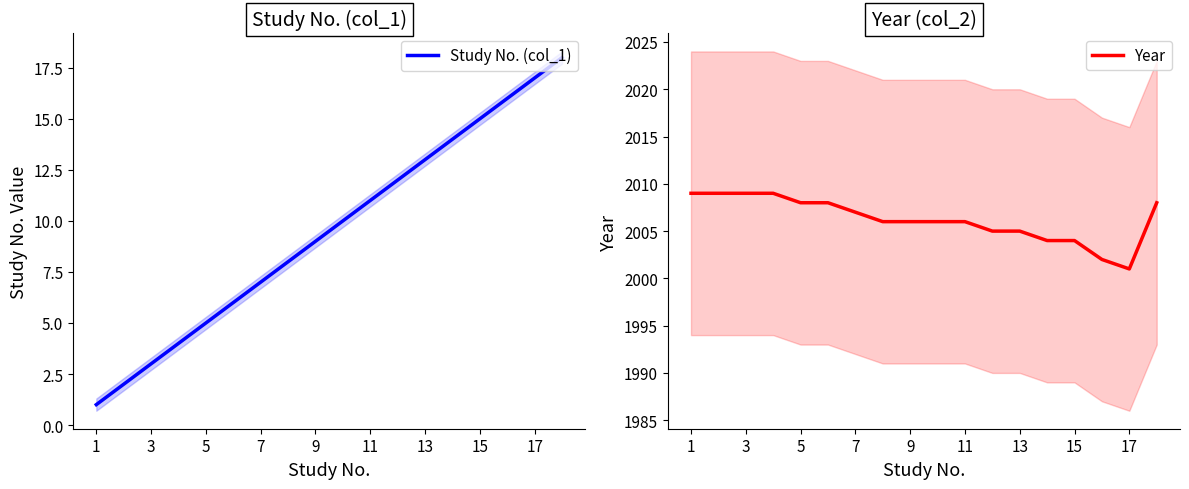

Rank the series by their average value, from highest to lowest.

Year, Study No. (col_1)